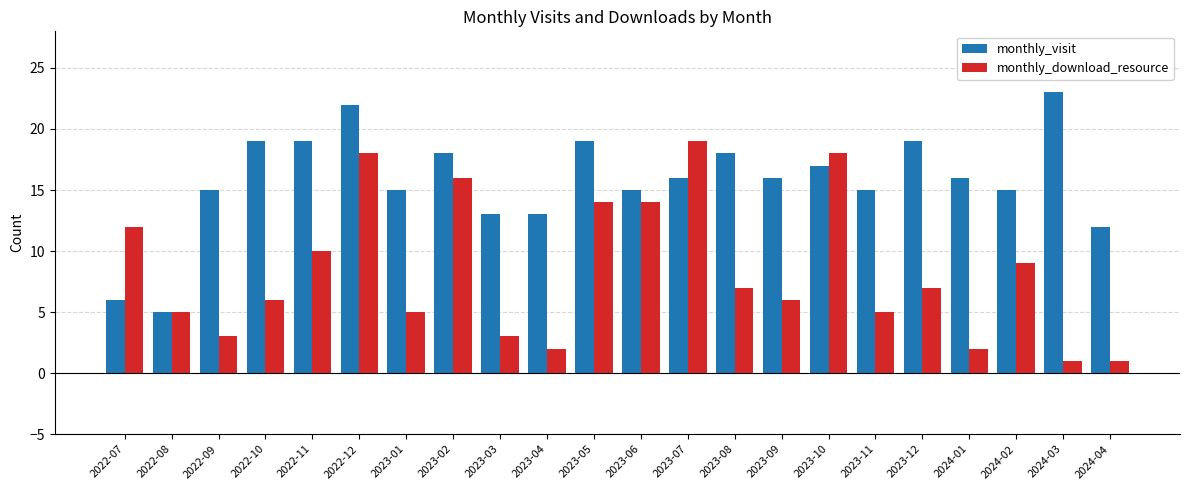

List the series in order of their overall mean, lowest first.

monthly_download_resource, monthly_visit